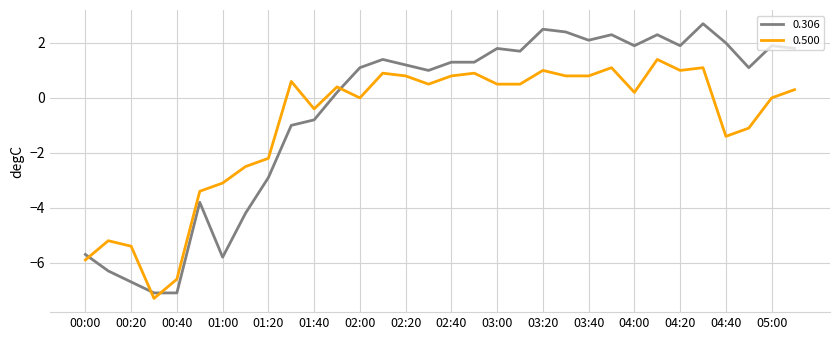

What is the difference between the maximum and minimum values in the 0.306 series?

9.8